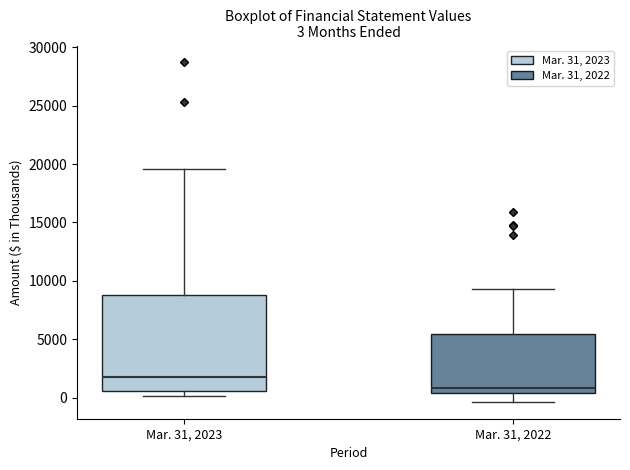

Which box's median line is the highest?

Mar. 31, 2023